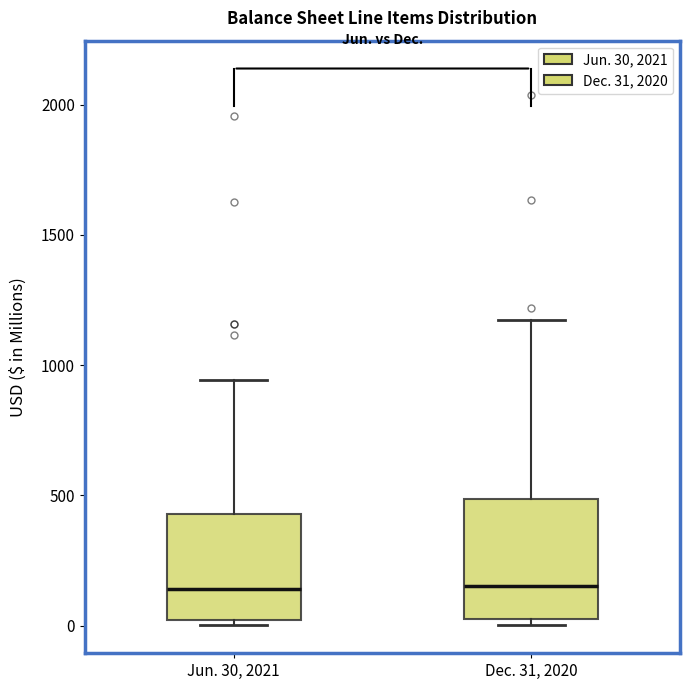

Comparing the boxes themselves (not the whiskers), which one is the tallest?

Dec. 31, 2020